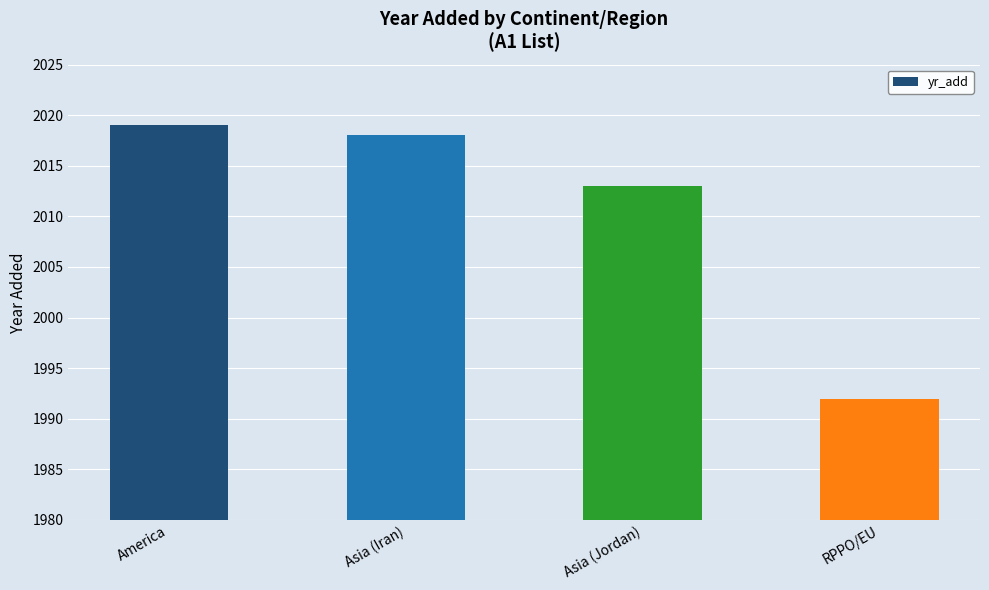

Reading left to right, what are all the values shown in this chart?

America=2019	Asia (Iran)=2018	Asia (Jordan)=2013	RPPO/EU=1992